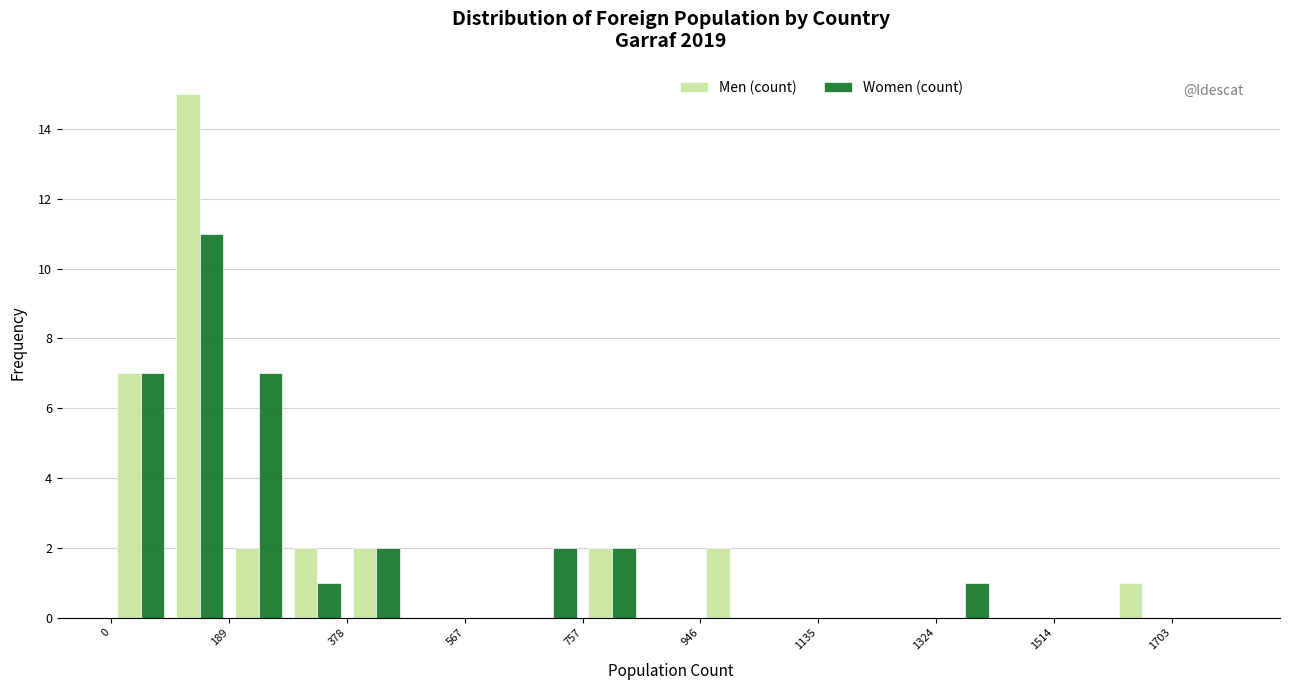

Reading left to right, transcribe this chart: for each range on the x-axis, give the height of each series' bar. Neither the bar edges nor the heights are printed on the chart, so give them approximately, as read against the axes.

0 to 100: Men (count)=7	Women (count)=7
100 to 180: Men (count)=15	Women (count)=11
180 to 280: Men (count)=2	Women (count)=7
280 to 380: Men (count)=2	Women (count)=1
380 to 480: Men (count)=2	Women (count)=2
480 to 560: Men (count)=0	Women (count)=0
560 to 660: Men (count)=0	Women (count)=0
660 to 760: Men (count)=0	Women (count)=2
760 to 860: Men (count)=2	Women (count)=2
860 to 940: Men (count)=0	Women (count)=0
940 to 1040: Men (count)=2	Women (count)=0
1040 to 1140: Men (count)=0	Women (count)=0
1140 to 1240: Men (count)=0	Women (count)=0
1240 to 1320: Men (count)=0	Women (count)=0
1320 to 1420: Men (count)=0	Women (count)=1
1420 to 1520: Men (count)=0	Women (count)=0
1520 to 1600: Men (count)=0	Women (count)=0
1600 to 1700: Men (count)=1	Women (count)=0
1700 to 1800: Men (count)=0	Women (count)=0